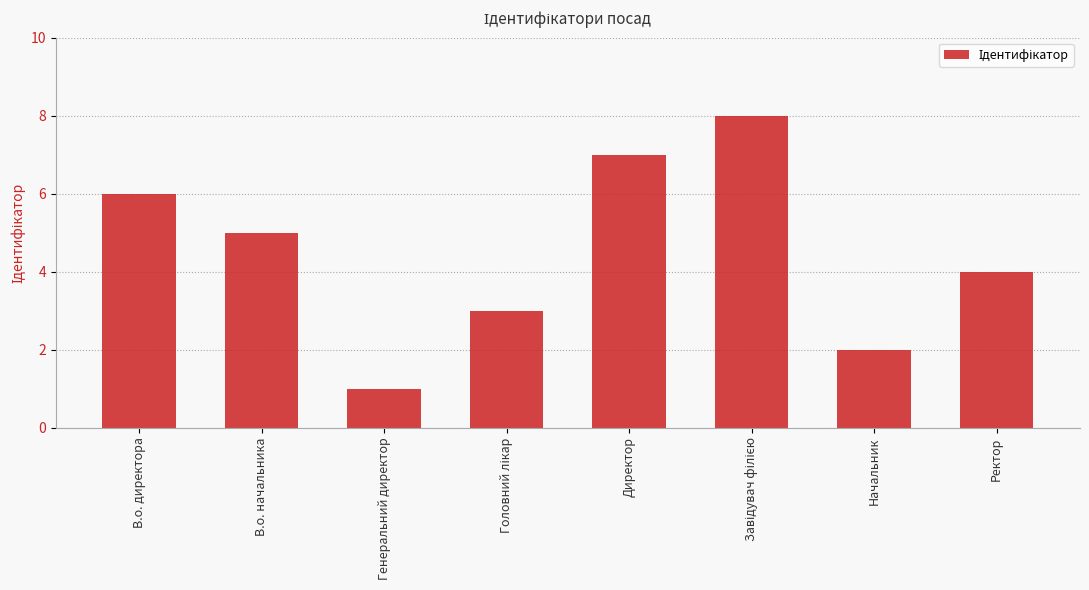

What is the difference between the maximum and minimum values?

7